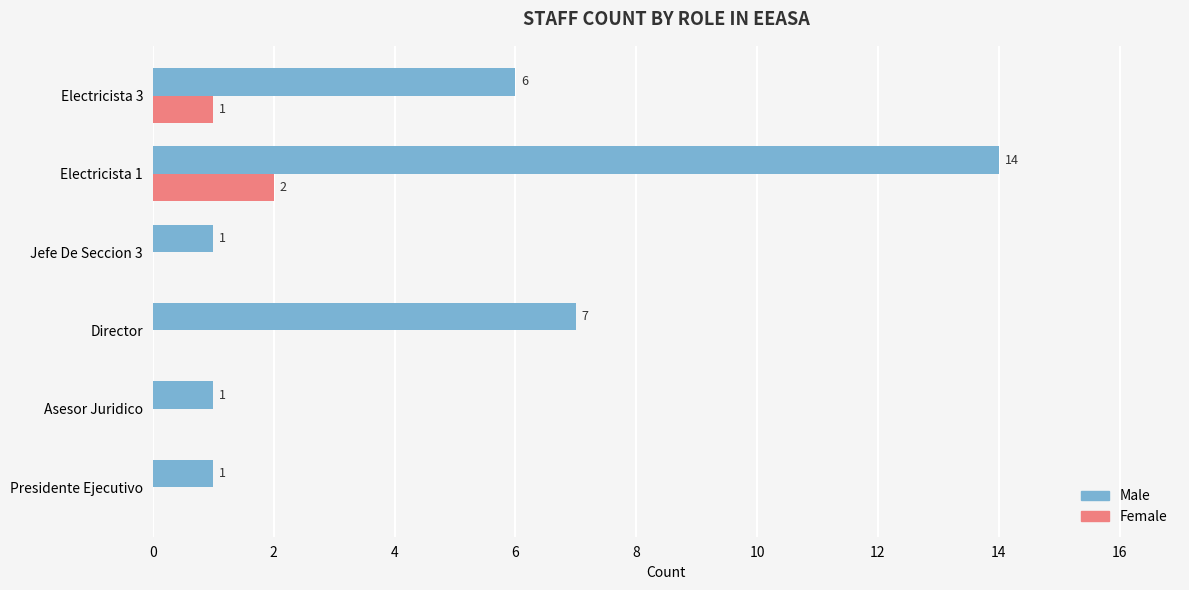

How many distinct data groups are displayed?

2